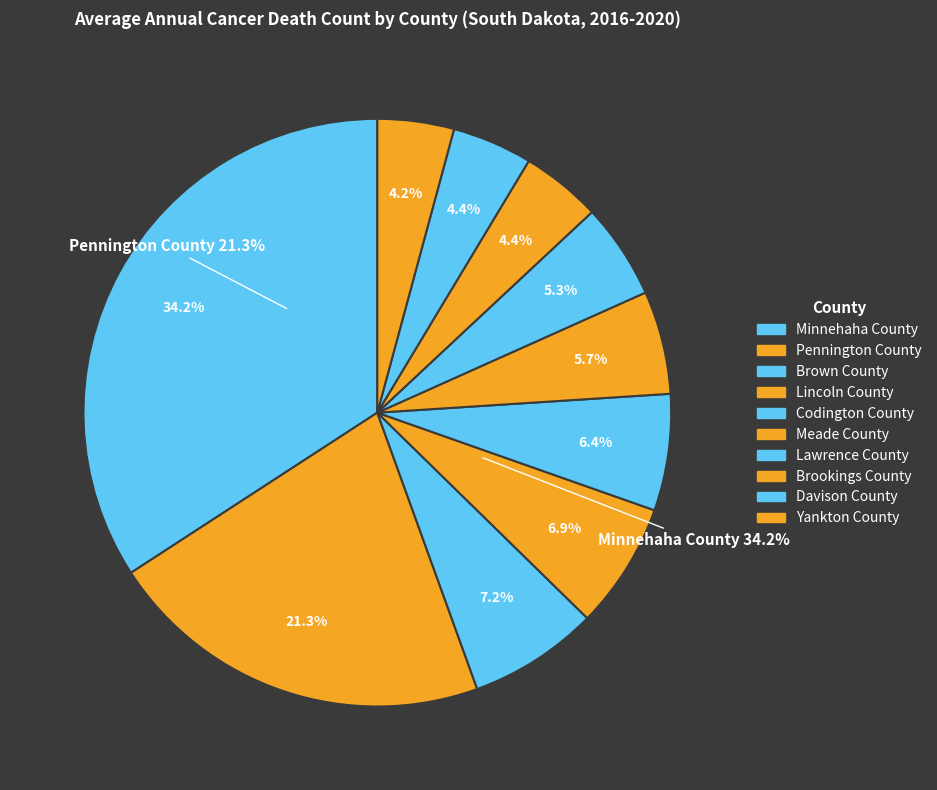

Is there a majority slice in this chart?

No